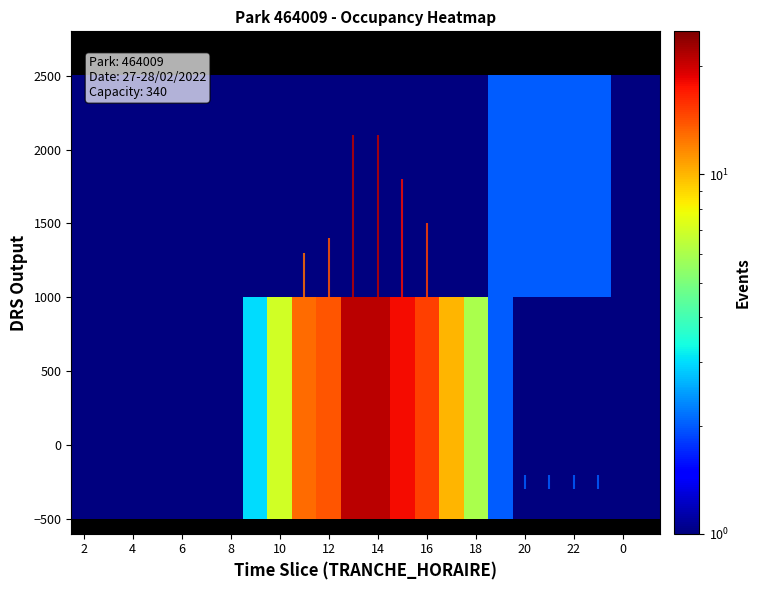

Between 20 and 16, which is larger?

16